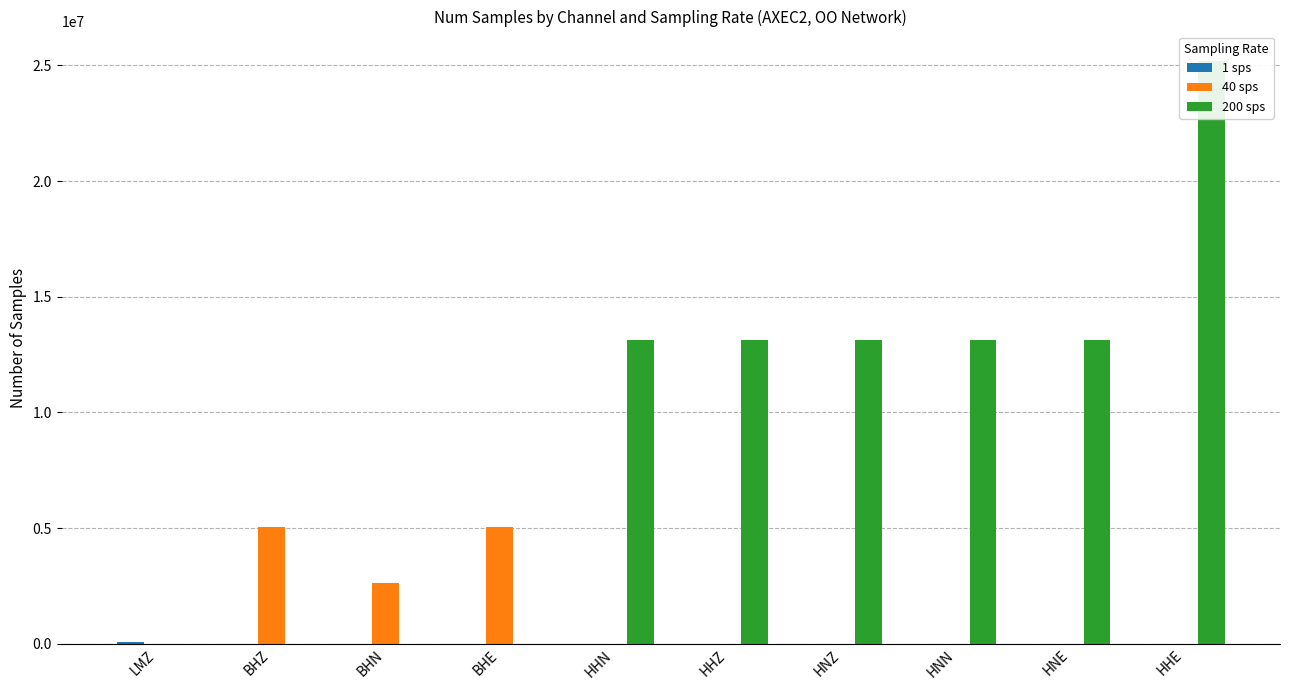

Which category has the lowest value in the 40 sps series?

LMZ